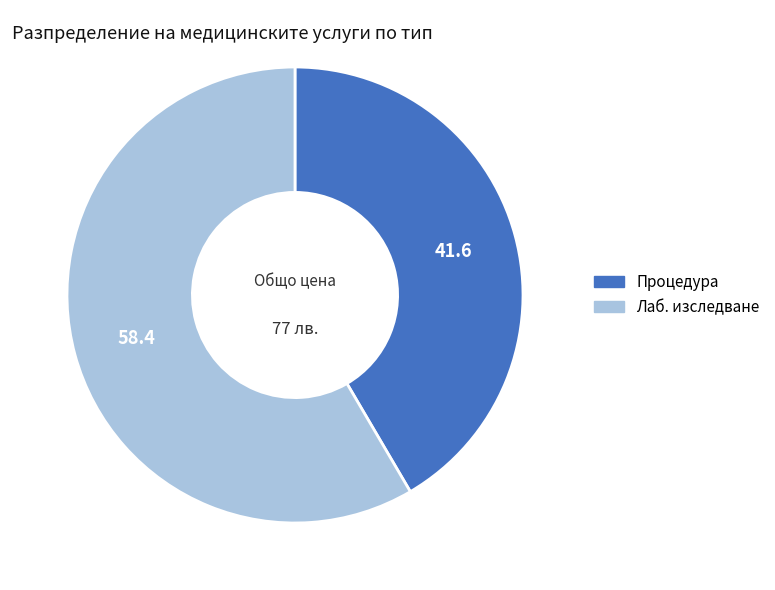

Does any single category account for the majority?

Yes